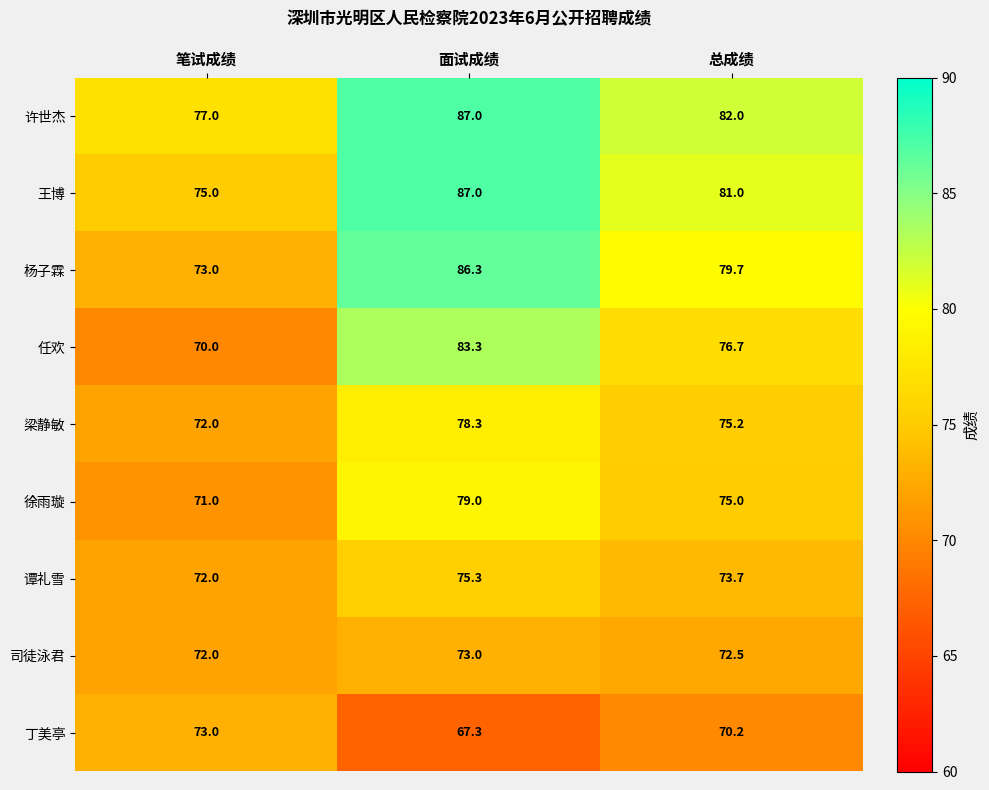

What is the spread (max minus min) of values at 笔试成绩?

7.0